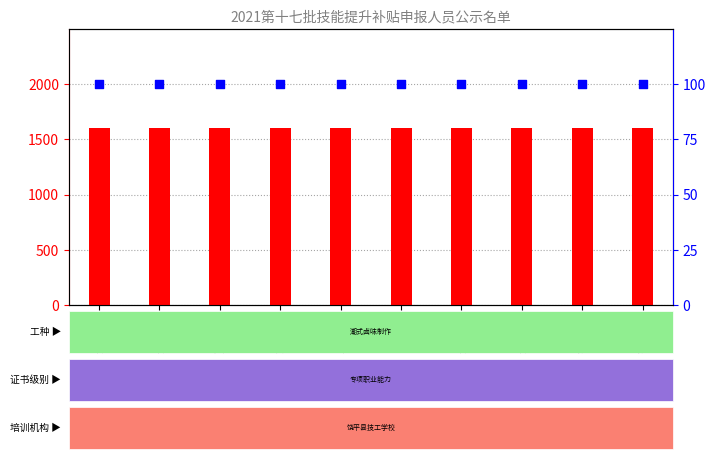

What are all the series names shown in the legend?

技能培训补贴, 补贴合计（百分比）